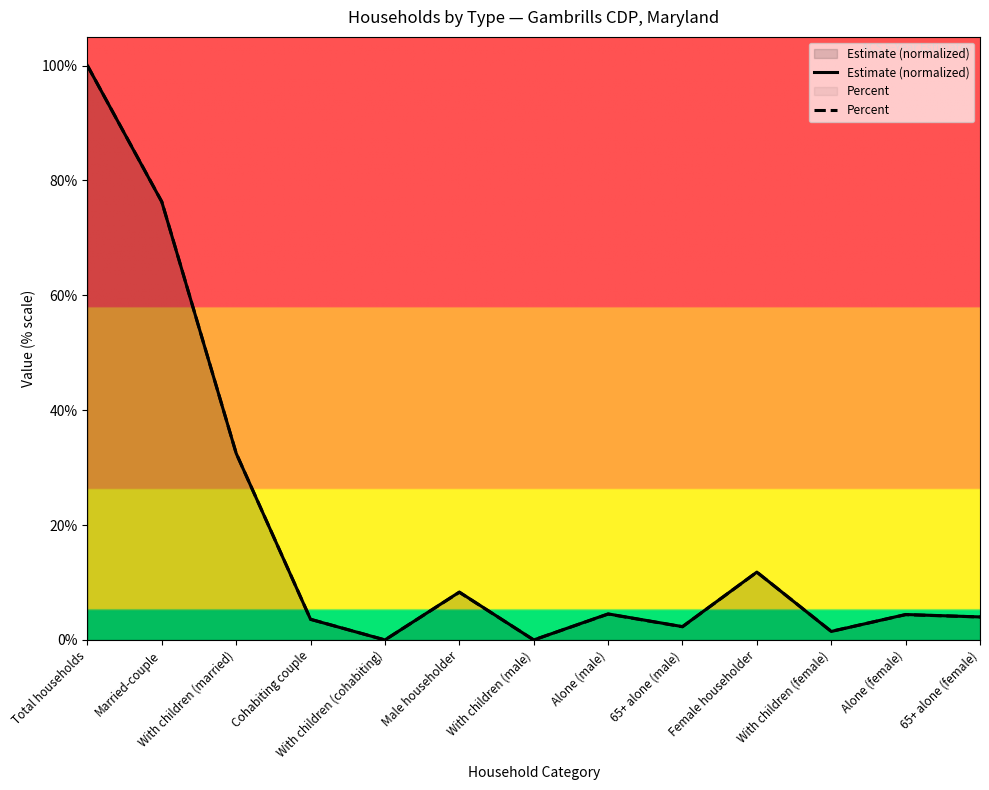

How many data points in Estimate (normalized) are above 4?

8